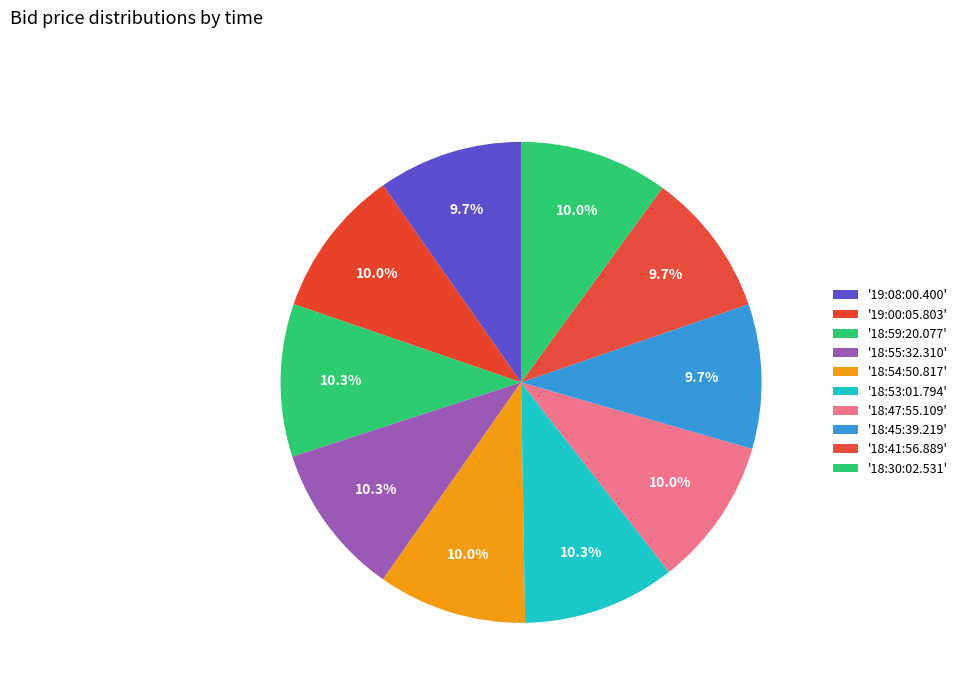

Does any single category account for the majority?

No